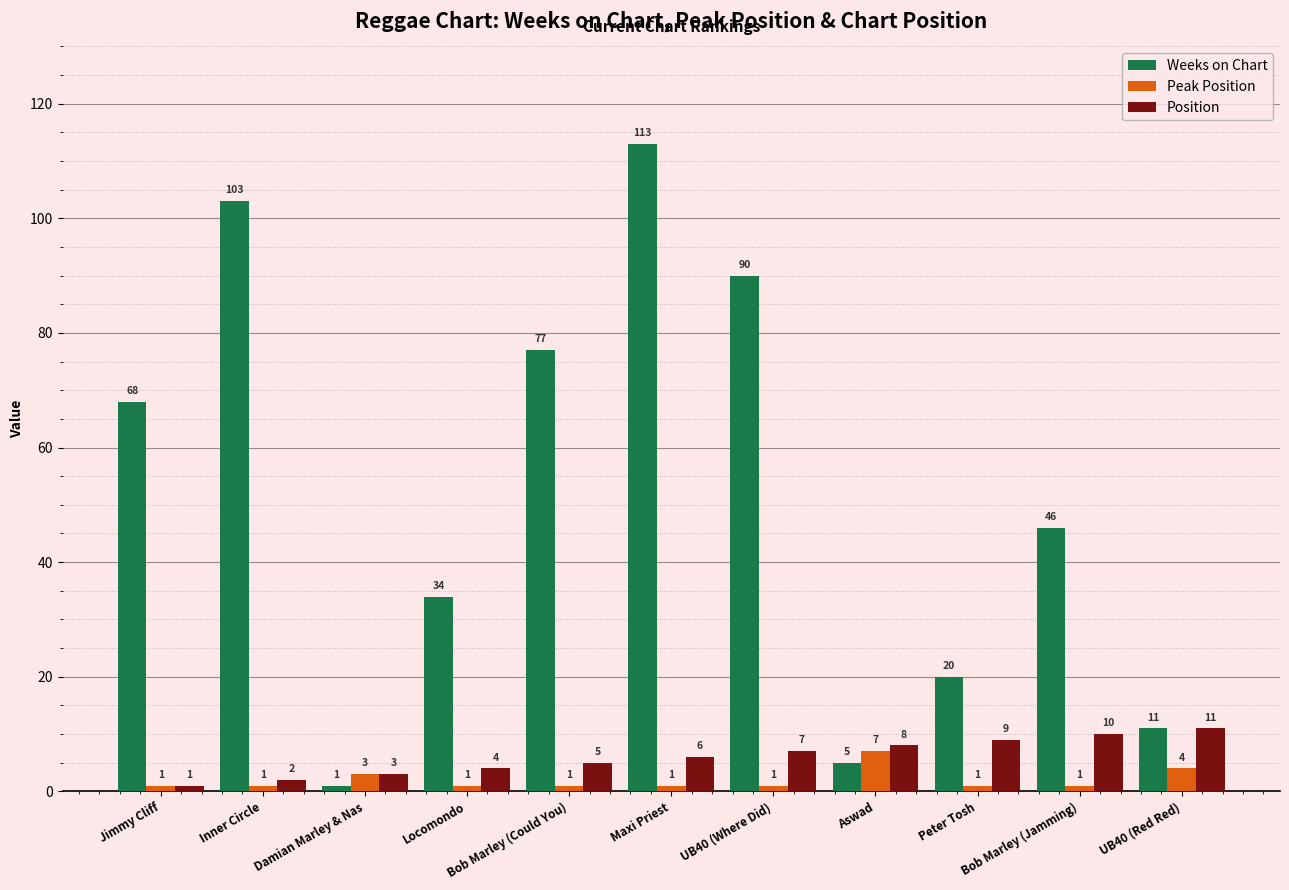

What position from the left is Damian Marley & Nas?

3